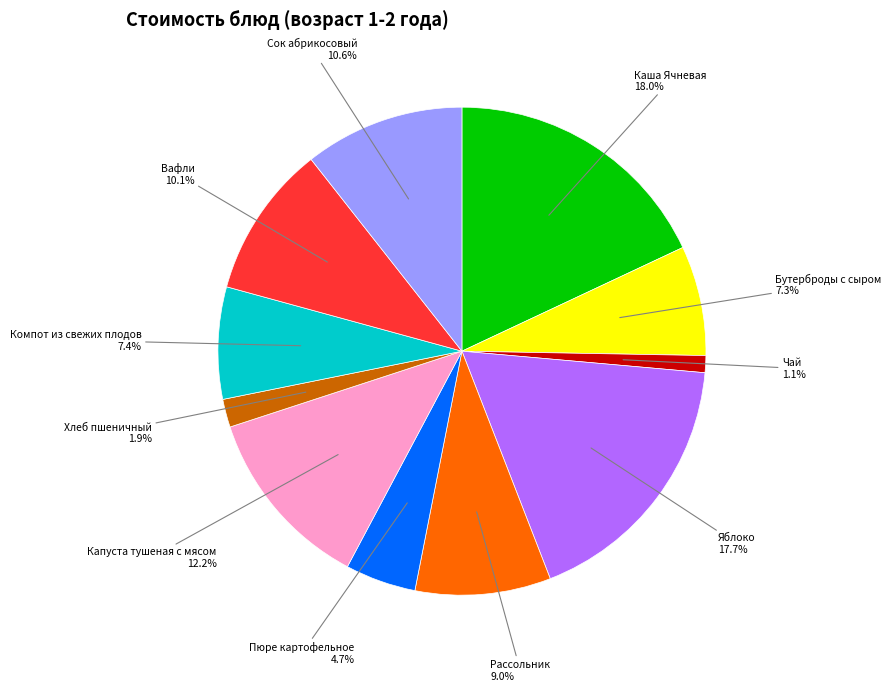

Does any single category account for the majority?

No